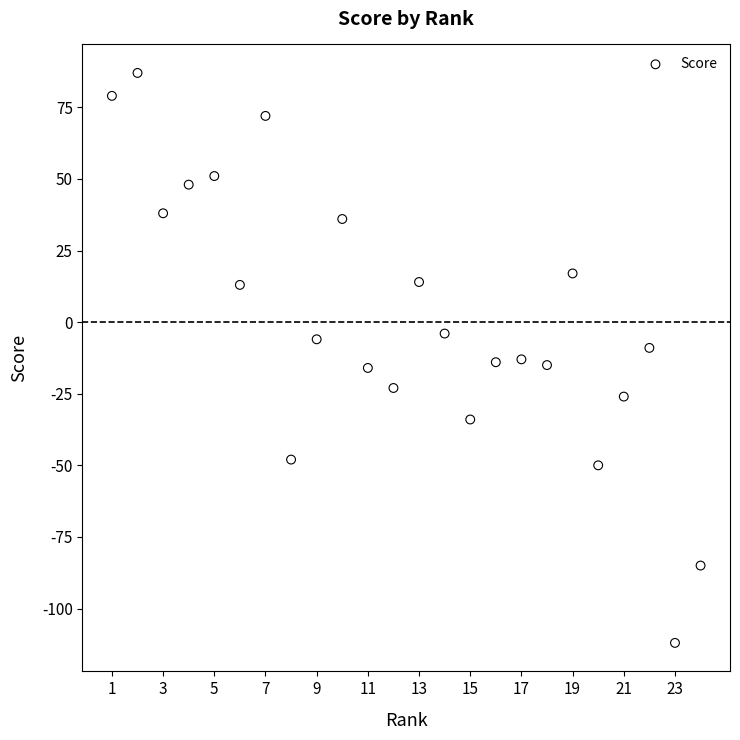

What is the range of Y values (max minus min)?

199